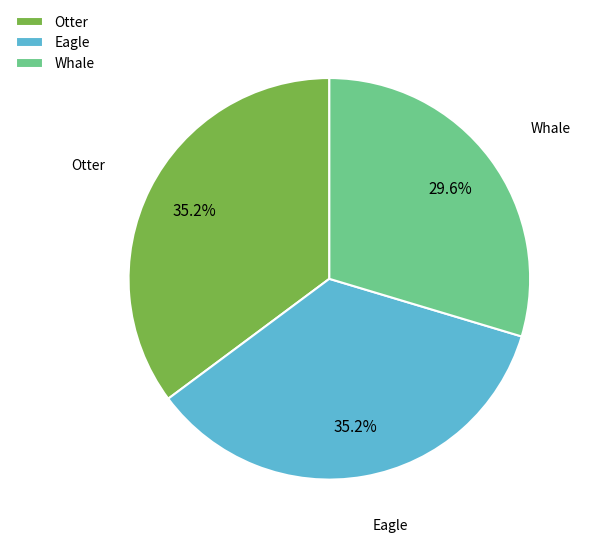

What portion of the pie excludes Whale?

70.4%